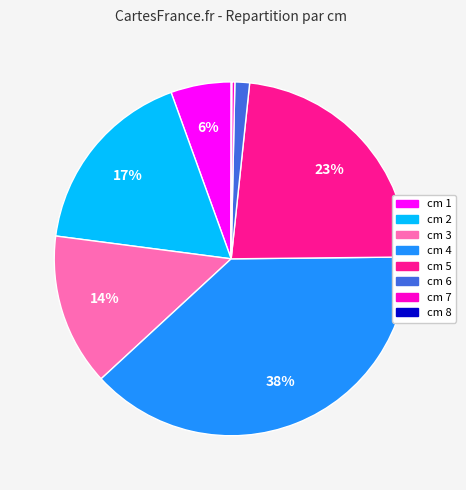

To the nearest percent, what is the average slice percentage?

12%